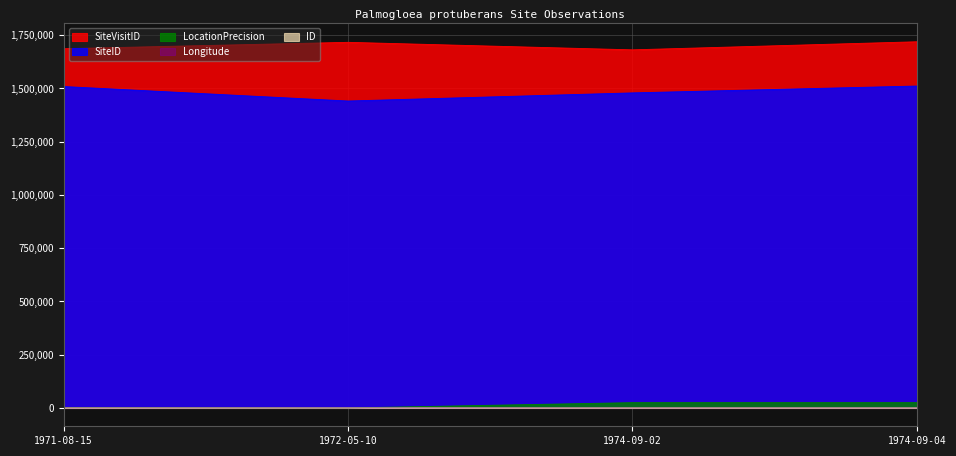

True or false: SiteVisitID and LocationPrecision intersect in this chart.

False